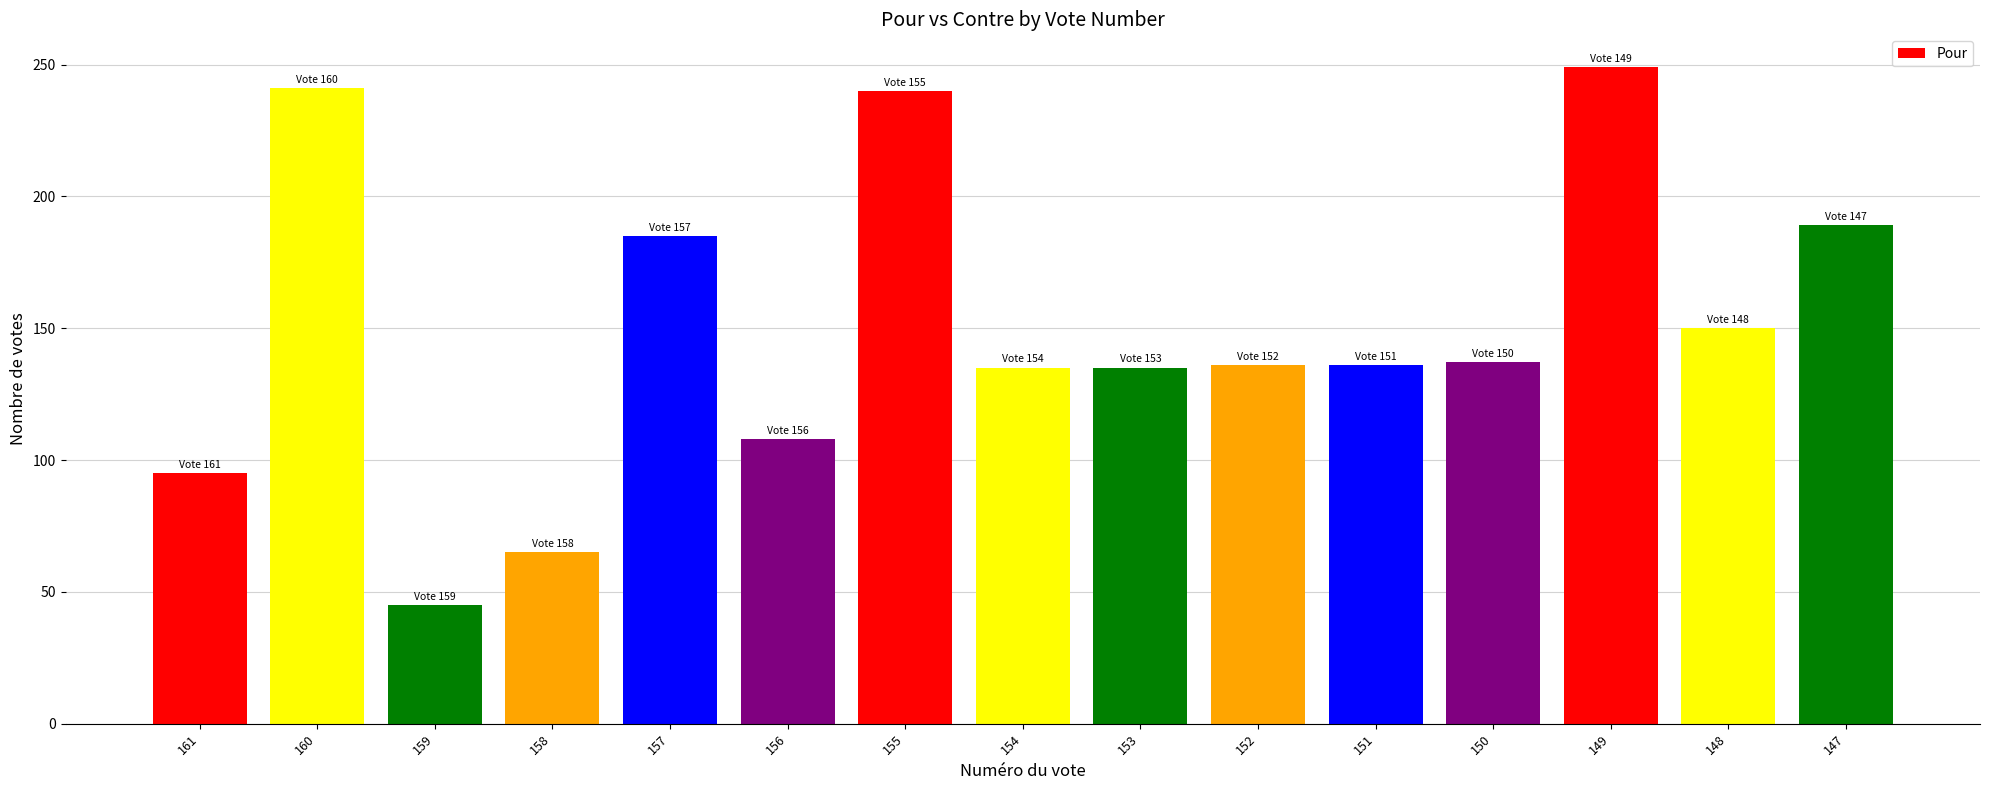

What value does the data have at 148, to the nearest 50?

150